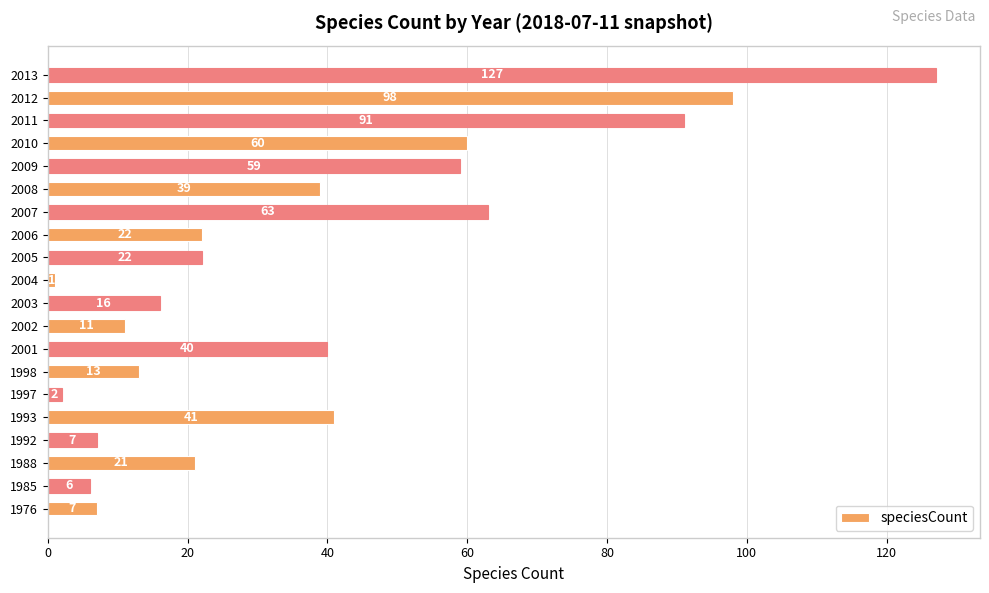

Reading bottom to top, what are all the values shown in this chart?

1976=7	1985=6	1988=21	1992=7	1993=41	1997=2	1998=13	2001=40	2002=11	2003=16	2004=1	2005=22	2006=22	2007=63	2008=39	2009=59	2010=60	2011=91	2012=98	2013=127